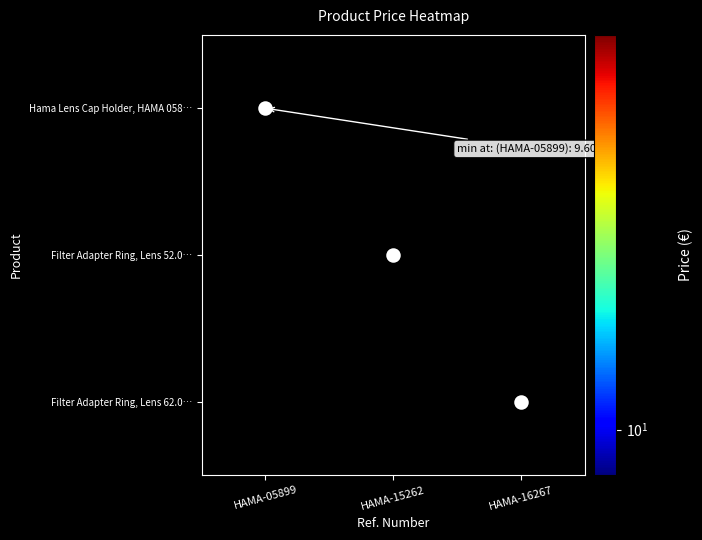

Rank the series by their maximum value, from lowest to highest.

Hama Lens Cap Holder, HAMA 058…, Filter Adapter Ring, Lens 52.0…, Filter Adapter Ring, Lens 62.0…